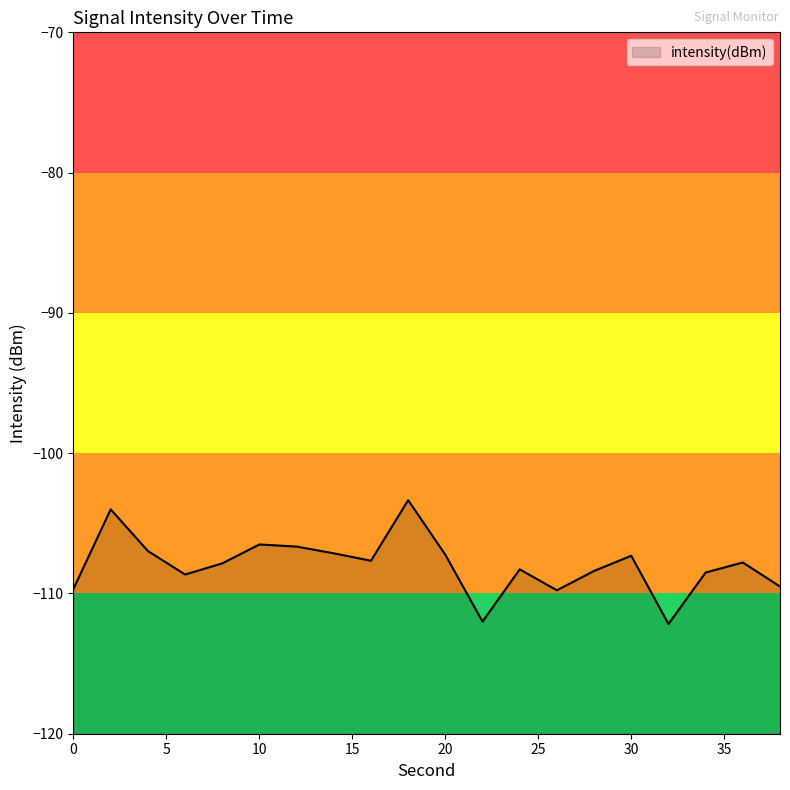

What is the difference between the values at 14 and 16?

0.5